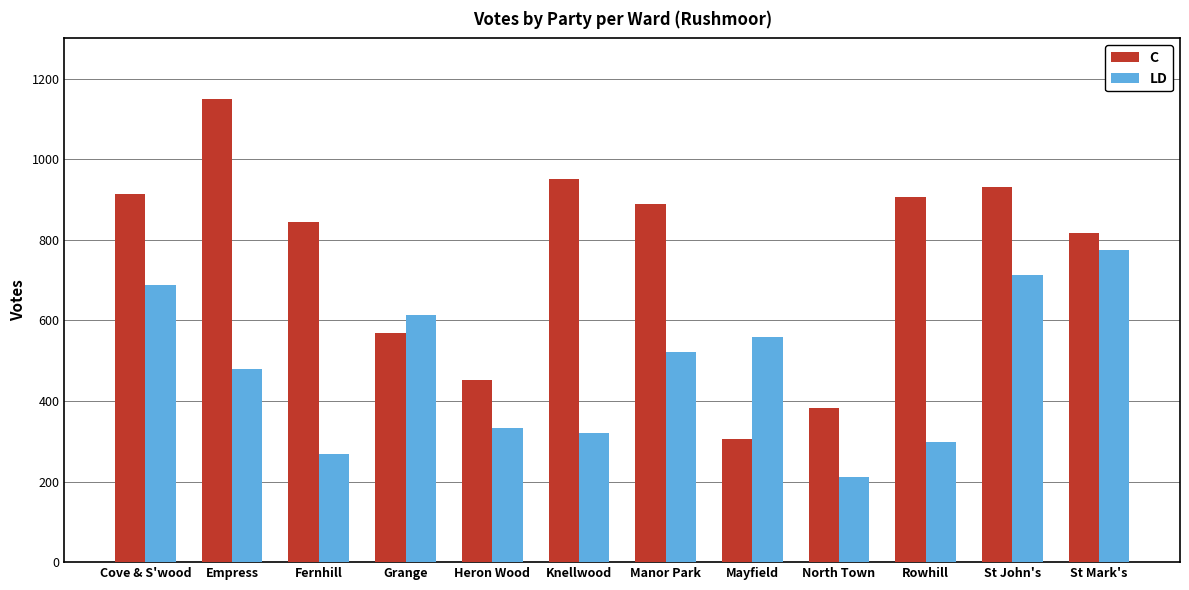

What is the sum of the LD values at Cove & S'wood and St Mark's?

1465